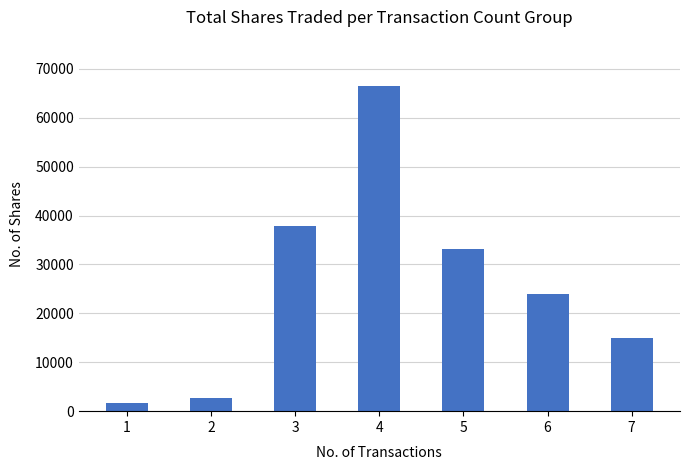

How many series are shown in this chart?

1